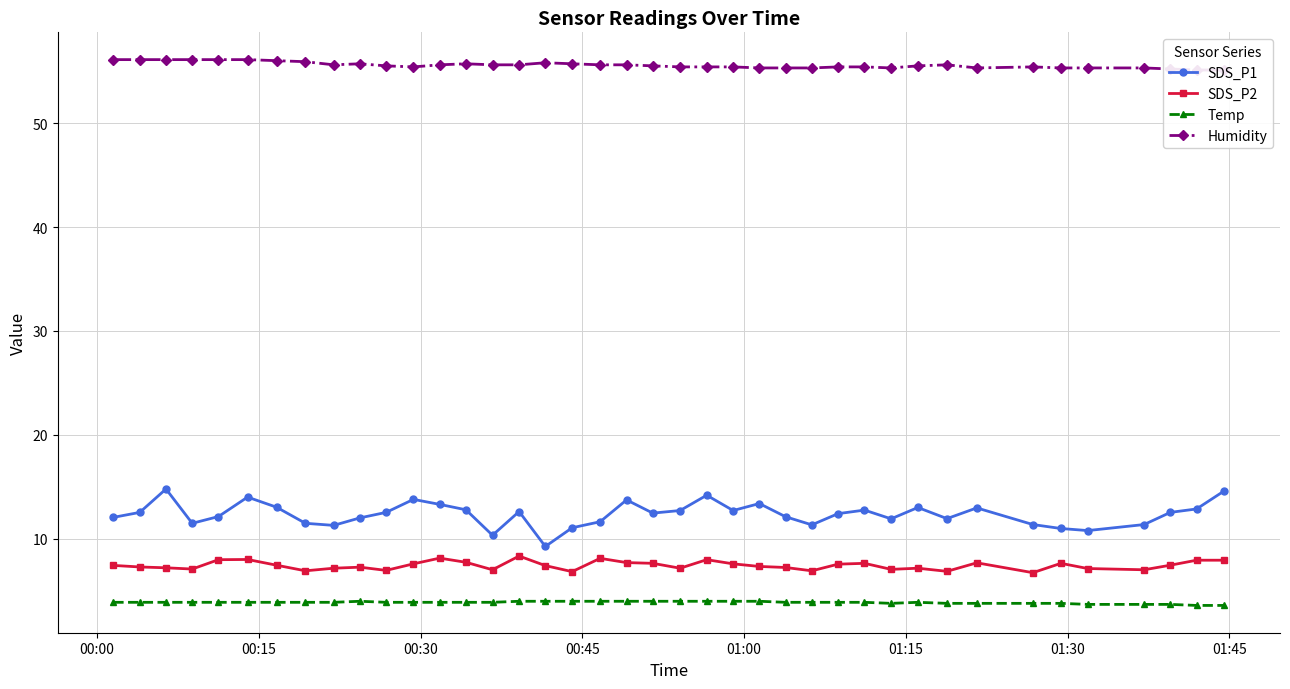

Reading left to right, list all the values displayed in this chart.

SDS_P1: 12.1	12.6	14.8	11.5	12.2	14.0	13.1	11.5	11.3	12.0	12.6	13.8	13.3	12.8	10.3	12.6	9.3	11.1	11.7	13.8	12.5	12.7	14.2	12.7	13.4	12.1	11.3	12.4	12.8	11.9	13.0	11.9	13.0	11.4	11.0	10.8	11.4	12.6	12.9	14.6
SDS_P2: 7.5	7.3	7.2	7.1	8.0	8.0	7.5	6.9	7.2	7.3	7.0	7.6	8.2	7.8	7.0	8.3	7.4	6.8	8.1	7.7	7.7	7.2	8.0	7.6	7.3	7.2	6.9	7.6	7.7	7.1	7.2	6.9	7.7	6.8	7.7	7.2	7.0	7.5	8.0	8.0
Temp: 3.9	3.9	3.9	3.9	3.9	3.9	3.9	3.9	3.9	4.0	3.9	3.9	3.9	3.9	3.9	4.0	4.0	4.0	4.0	4.0	4.0	4.0	4.0	4.0	4.0	3.9	3.9	3.9	3.9	3.8	3.9	3.8	3.8	3.8	3.8	3.7	3.7	3.7	3.6	3.6
Humidity: 56.1	56.1	56.1	56.1	56.1	56.1	56.0	55.9	55.6	55.7	55.5	55.4	55.6	55.7	55.6	55.6	55.8	55.7	55.6	55.6	55.5	55.4	55.4	55.4	55.3	55.3	55.3	55.4	55.4	55.3	55.5	55.6	55.3	55.4	55.3	55.3	55.3	55.2	55.1	55.1